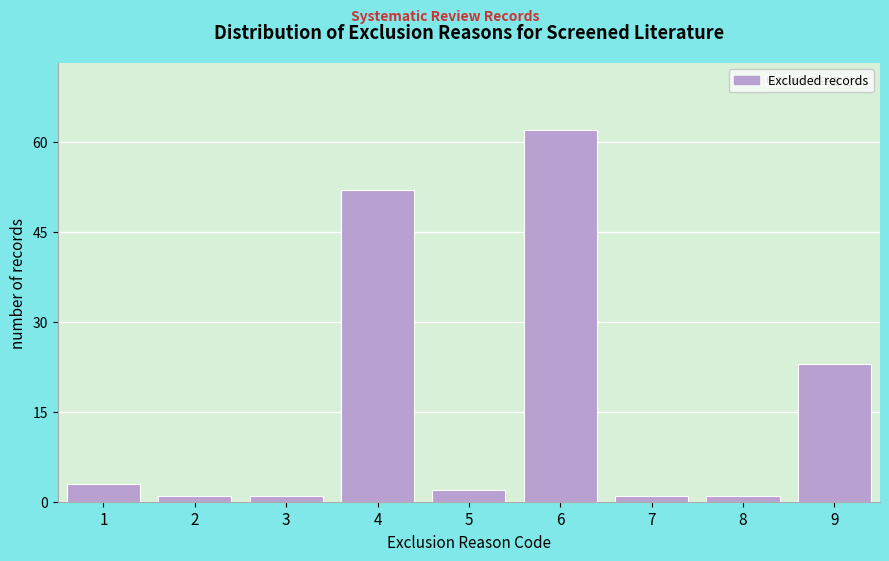

Reading left to right, list all the values displayed in this chart.

3	1	1	52	2	62	1	1	23